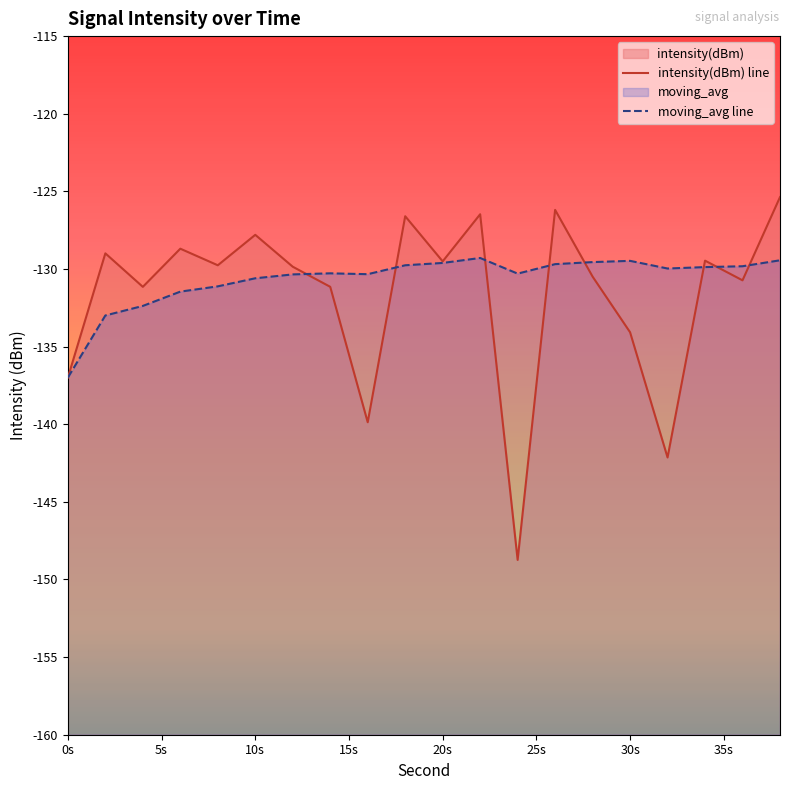

In moving_avg line, how many points are lower than both neighbors (excluding endpoints)?

3